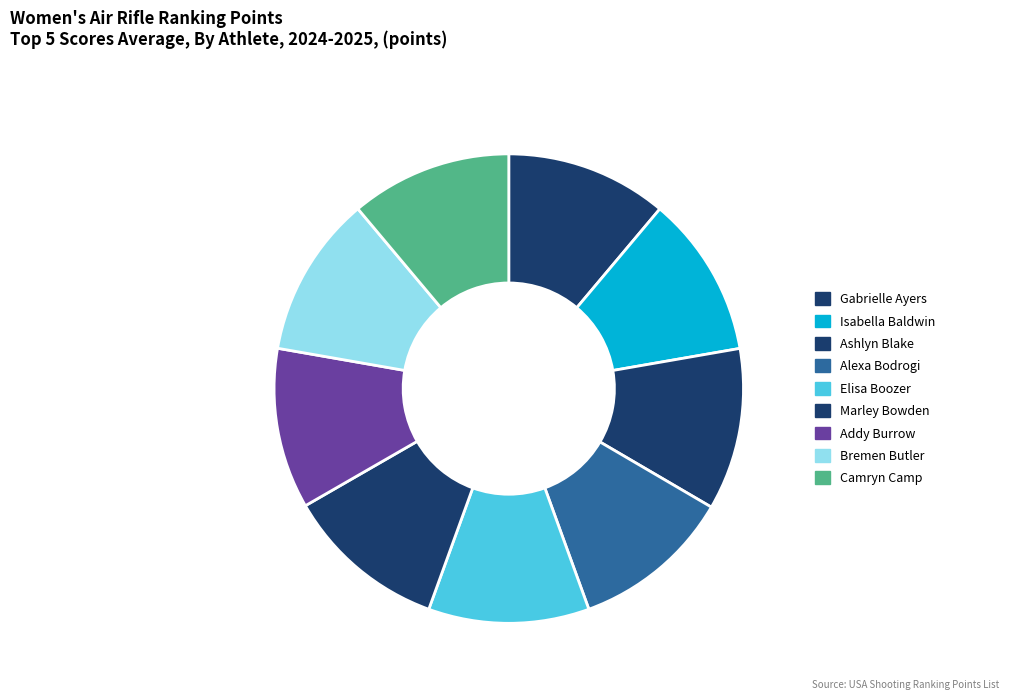

What is the smallest slice in the pie chart?

Alexa Bodrogi